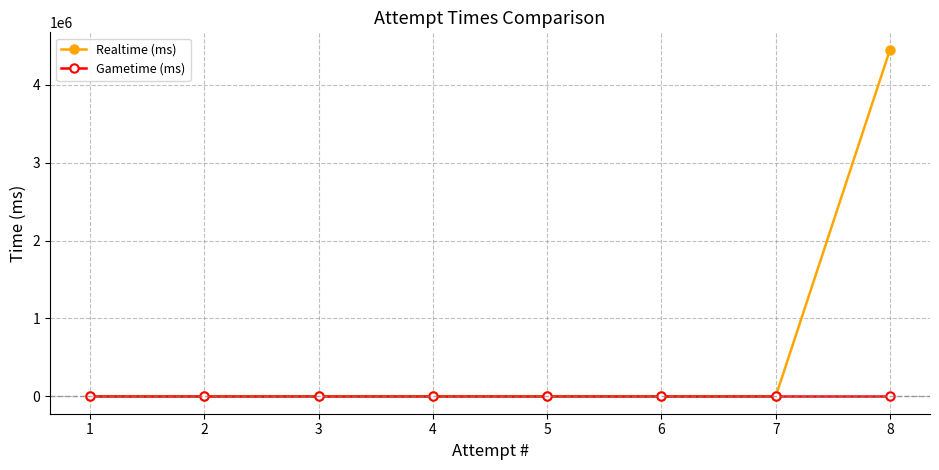

List the series in order of their overall mean, lowest first.

Gametime (ms), Realtime (ms)